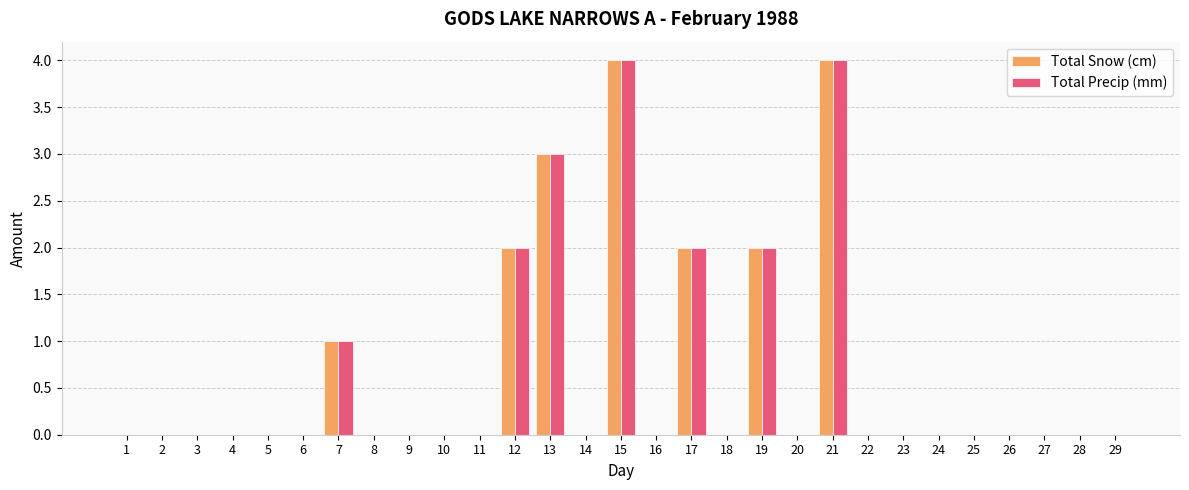

Reading right to left, transcribe all the data shown in this chart.

Total Snow (cm): 0	0	0	0	0	0	0	0	4	0	2	0	2	0	4	0	3	2	0	0	0	0	1	0	0	0	0	0	0
Total Precip (mm): 0	0	0	0	0	0	0	0	4	0	2	0	2	0	4	0	3	2	0	0	0	0	1	0	0	0	0	0	0